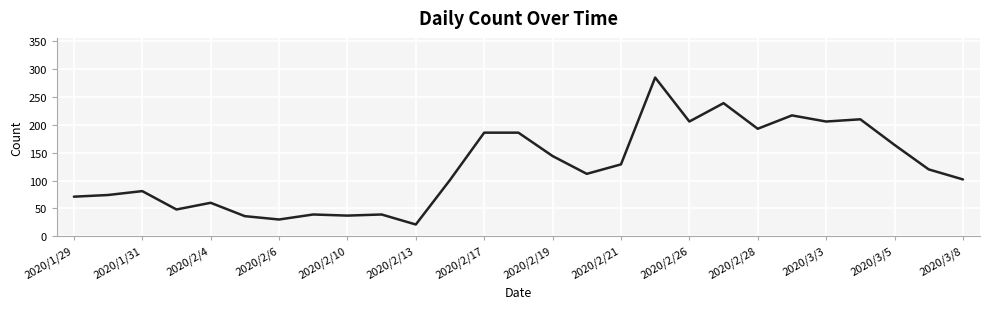

What is the difference between the maximum and minimum values?

264